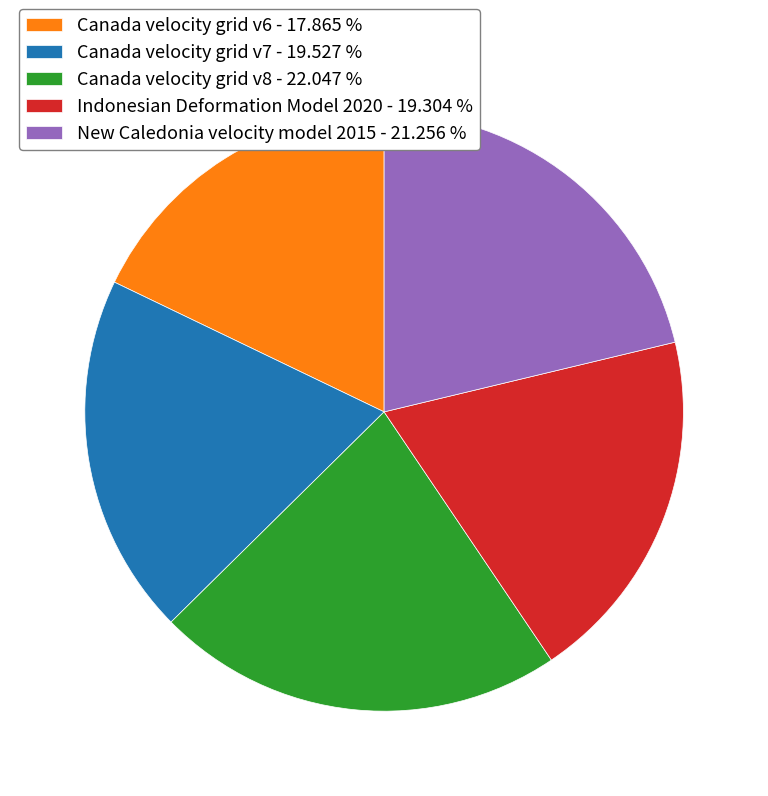

Which category has the smallest portion of the pie?

Canada velocity grid v6